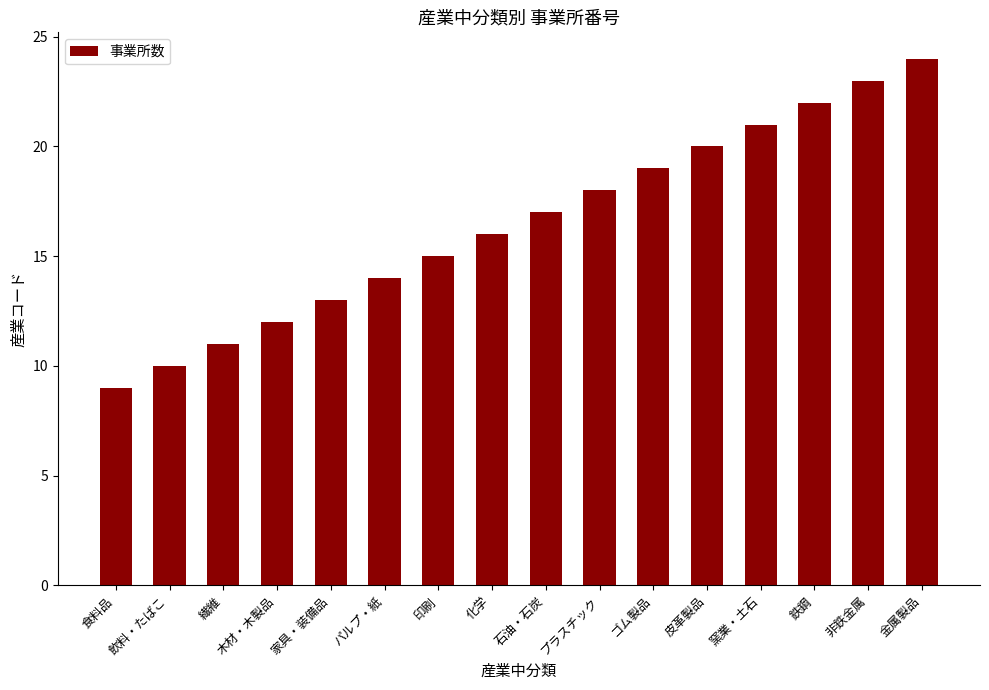

What is the greatest value displayed?

24